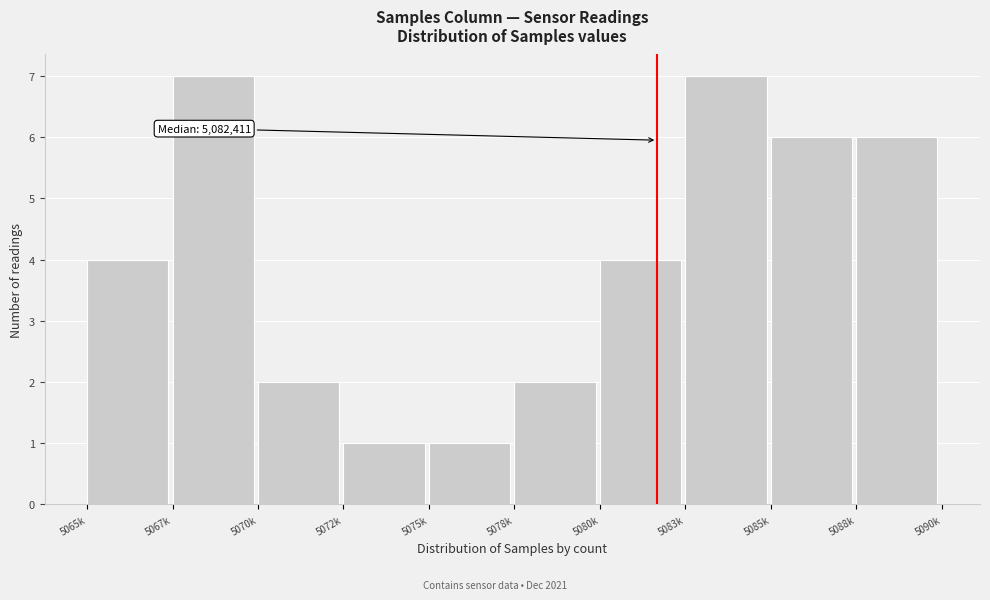

Reading right to left, what are all the values shown in this chart?

5088k=6	5085k=6	5083k=7	5080k=4	5078k=2	5075k=1	5072k=1	5070k=2	5067k=7	5065k=4